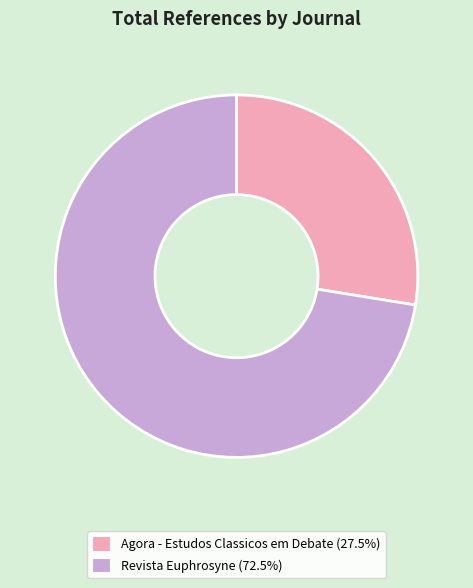

Rank the categories by value from highest to lowest.

Revista Euphrosyne, Agora - Estudos Classicos em Debate